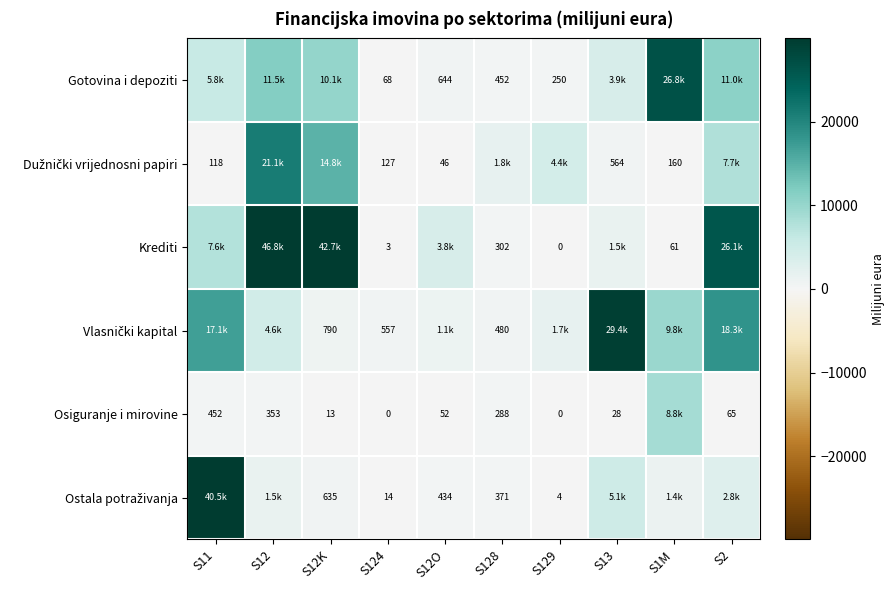

What is the spread (max minus min) of values at S11?

40349.5